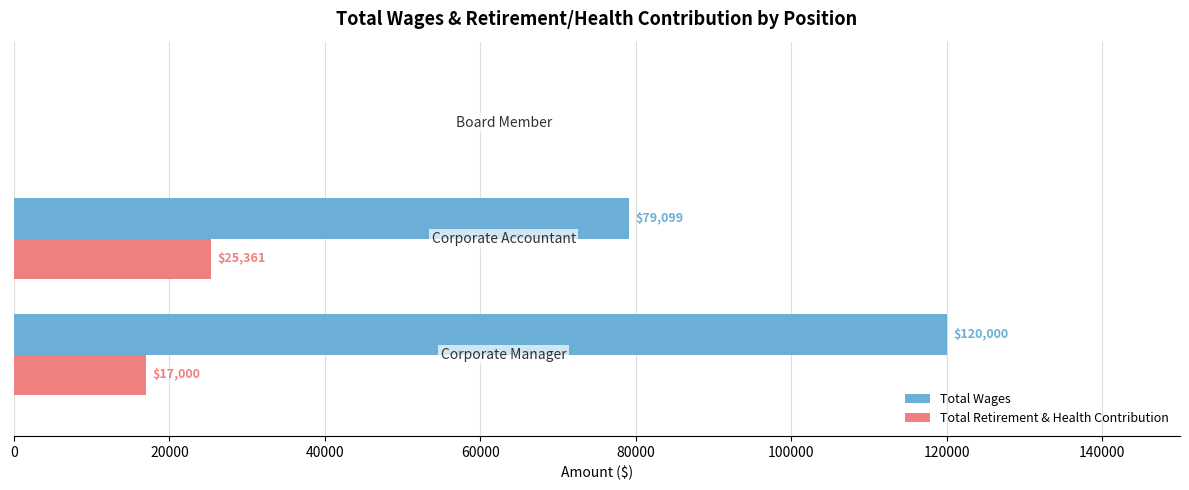

How many Total Wages values are between 0 and 120000?

3